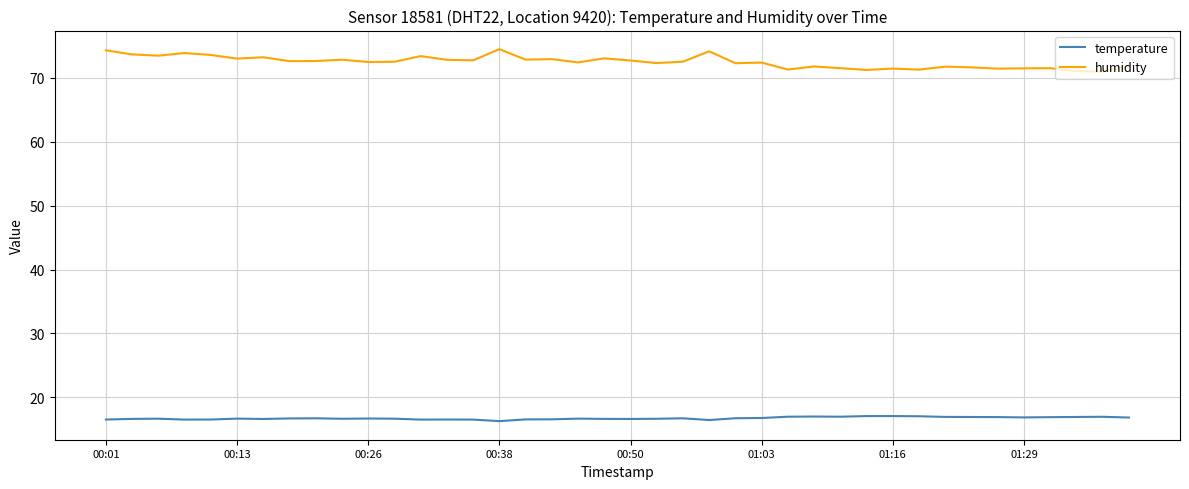

What is the sum of all temperature values?

669.2